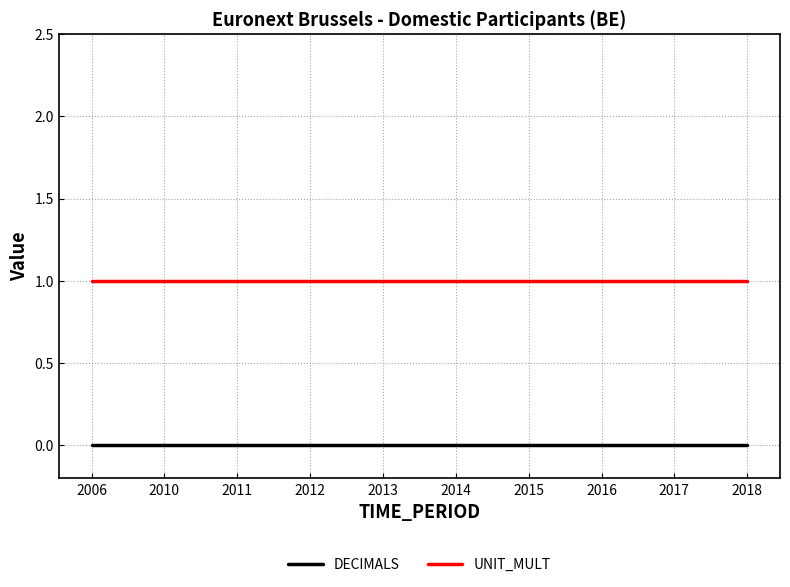

Is the value of DECIMALS at 2017 greater than the value of UNIT_MULT at 2018?

No